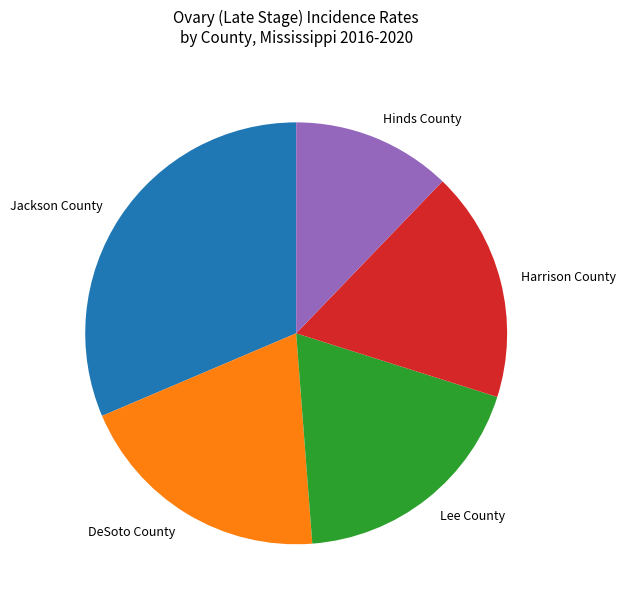

Is there any slice that represents more than half of the pie?

No